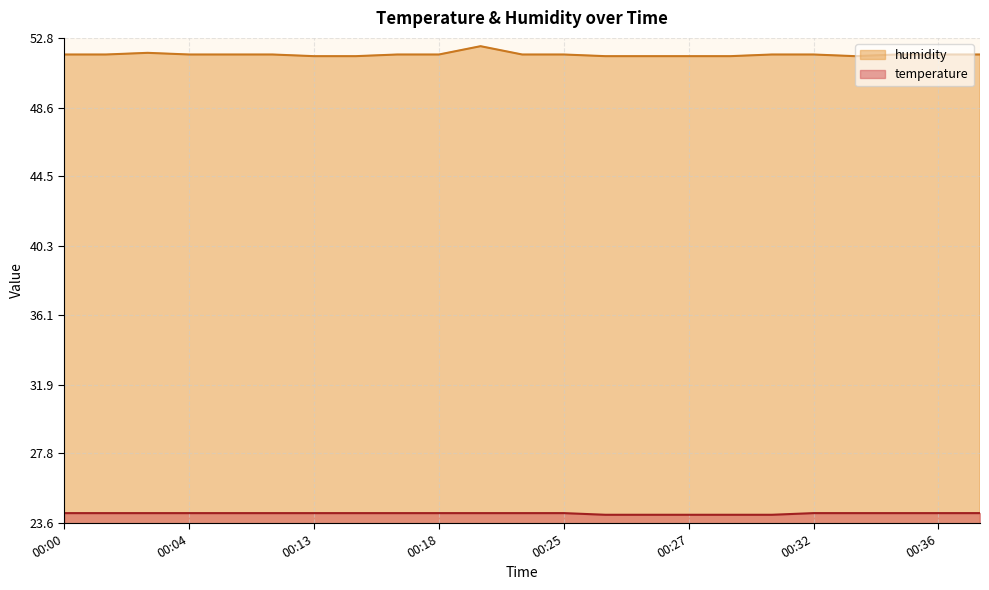

What is the difference between the highest and lowest values at 00:03?

27.7